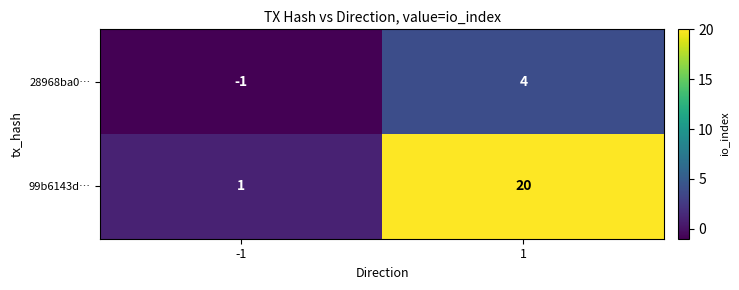

Read the 99b6143d… value at 1, to the nearest 5.

20